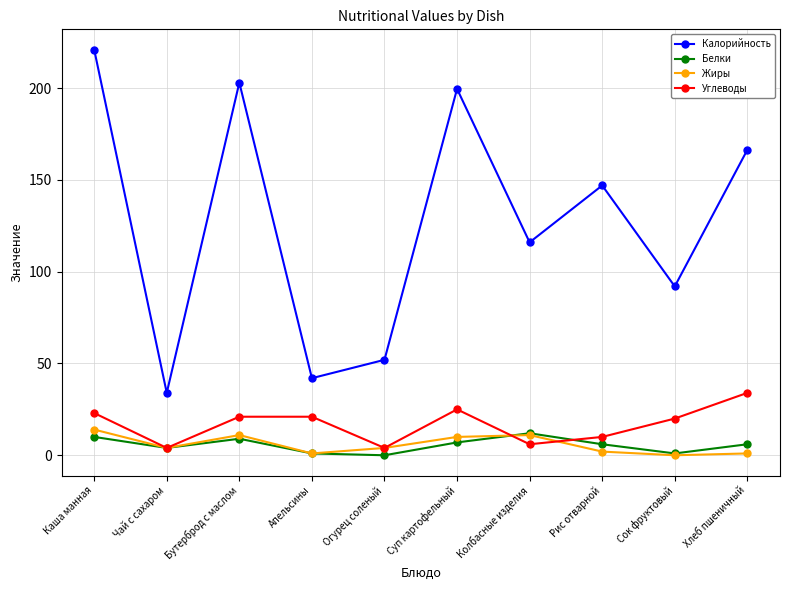

What are all the series names shown in the legend?

Калорийность, Белки, Жиры, Углеводы